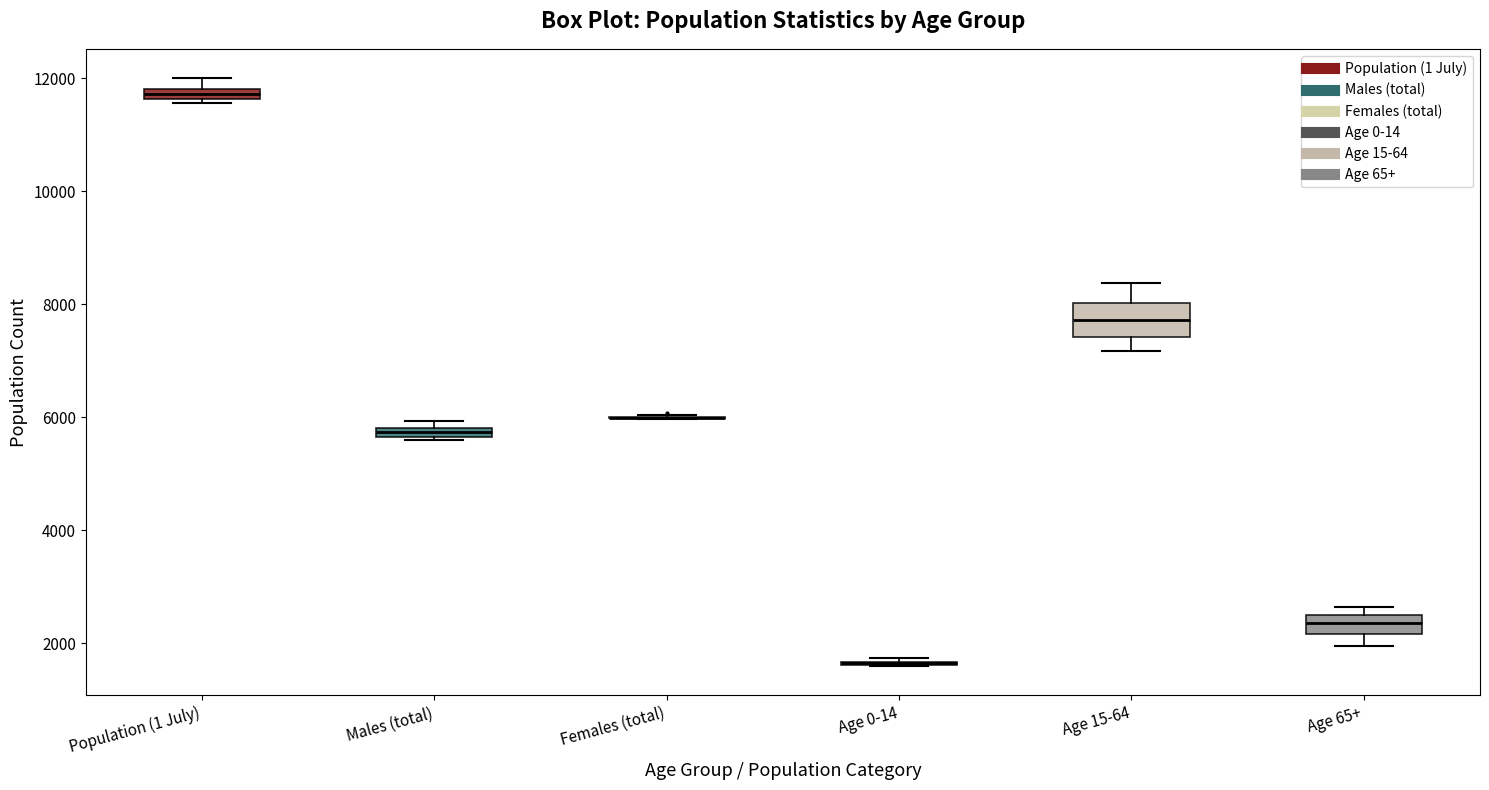

Which box is the tallest, from its lower edge to its upper edge?

Age 15-64